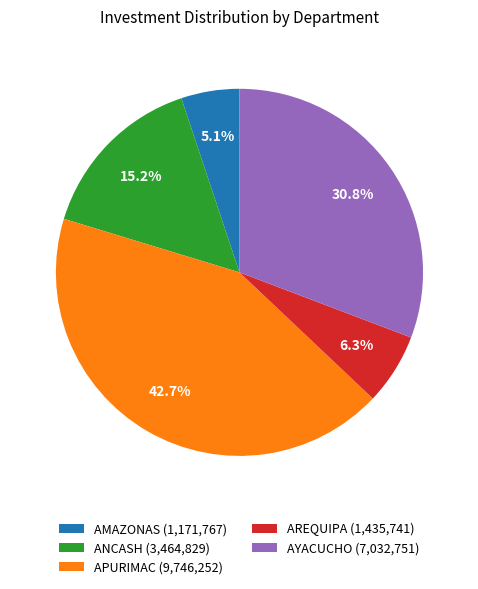

What is the total percentage of APURIMAC (9,746,252) and ANCASH (3,464,829)?

57.8%